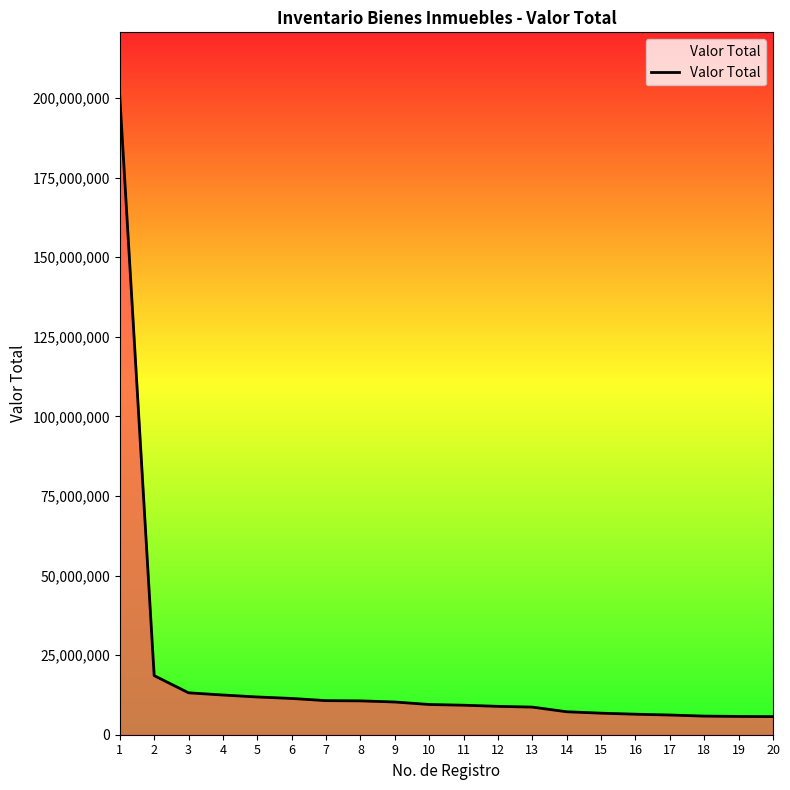

Is it true that the value at 12 is 8915505?

True